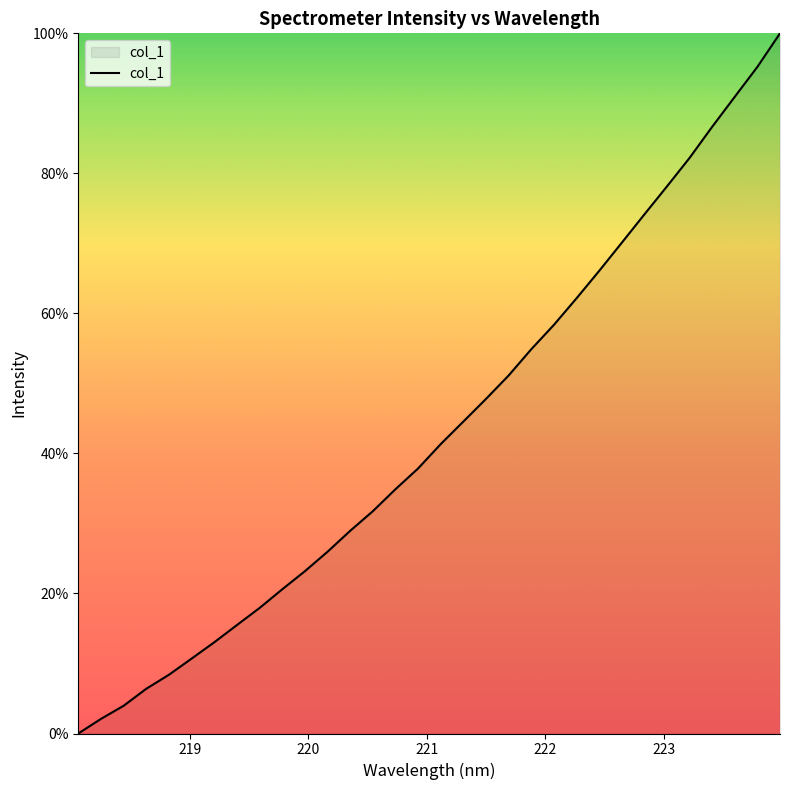

Reading left to right, transcribe all the data shown in this chart.

0.0	2.1	4.0	6.4	8.4	10.7	13.0	15.5	17.9	20.6	23.2	26.0	28.9	31.7	34.9	37.8	41.3	44.5	47.8	51.1	54.9	58.4	62.1	66.1	70.1	74.1	78.1	82.2	86.7	90.9	95.2	100.0